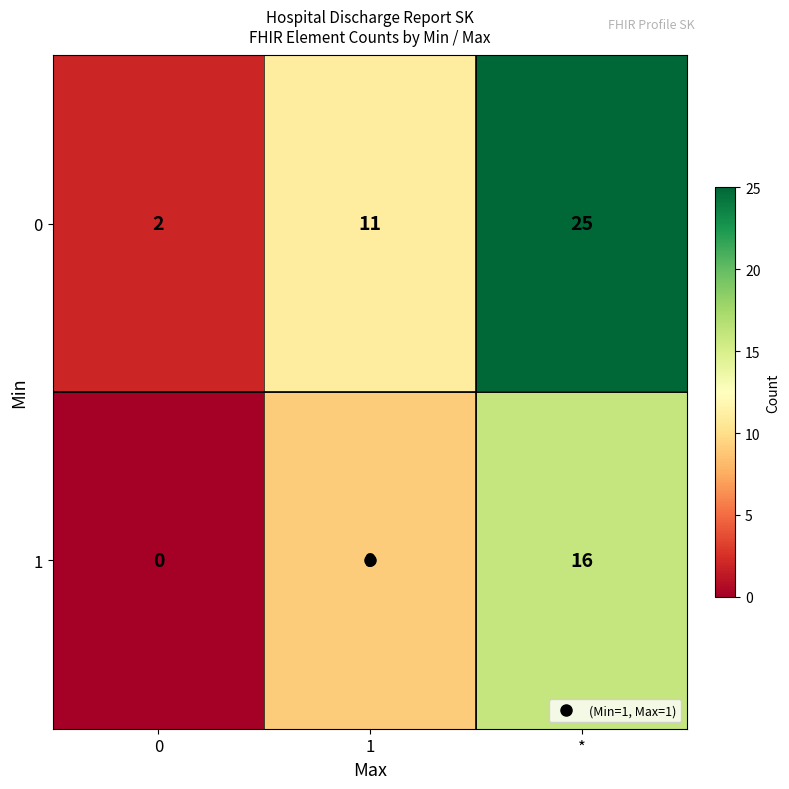

What is the spread (max minus min) of values at *?

9